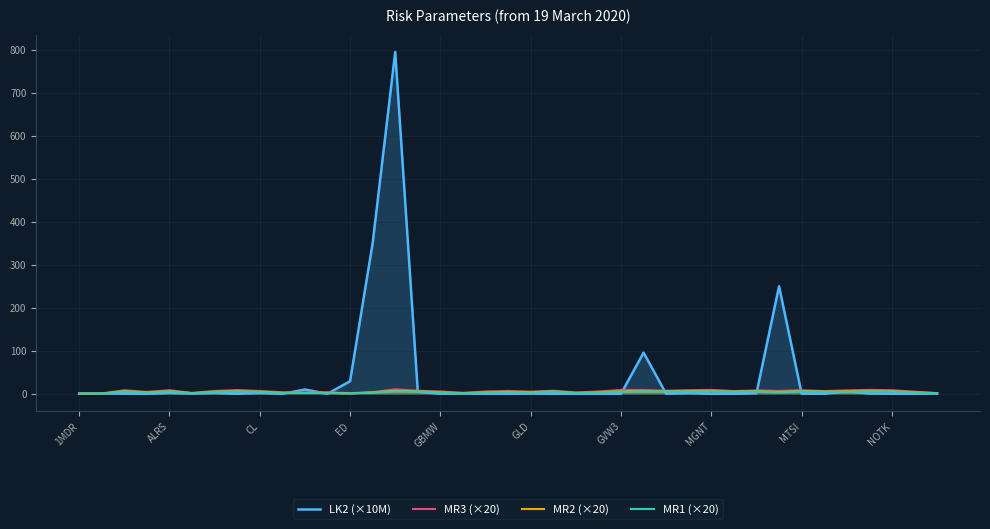

True or false: MR1 (×20) has more than 1 points higher than both neighbors.

True